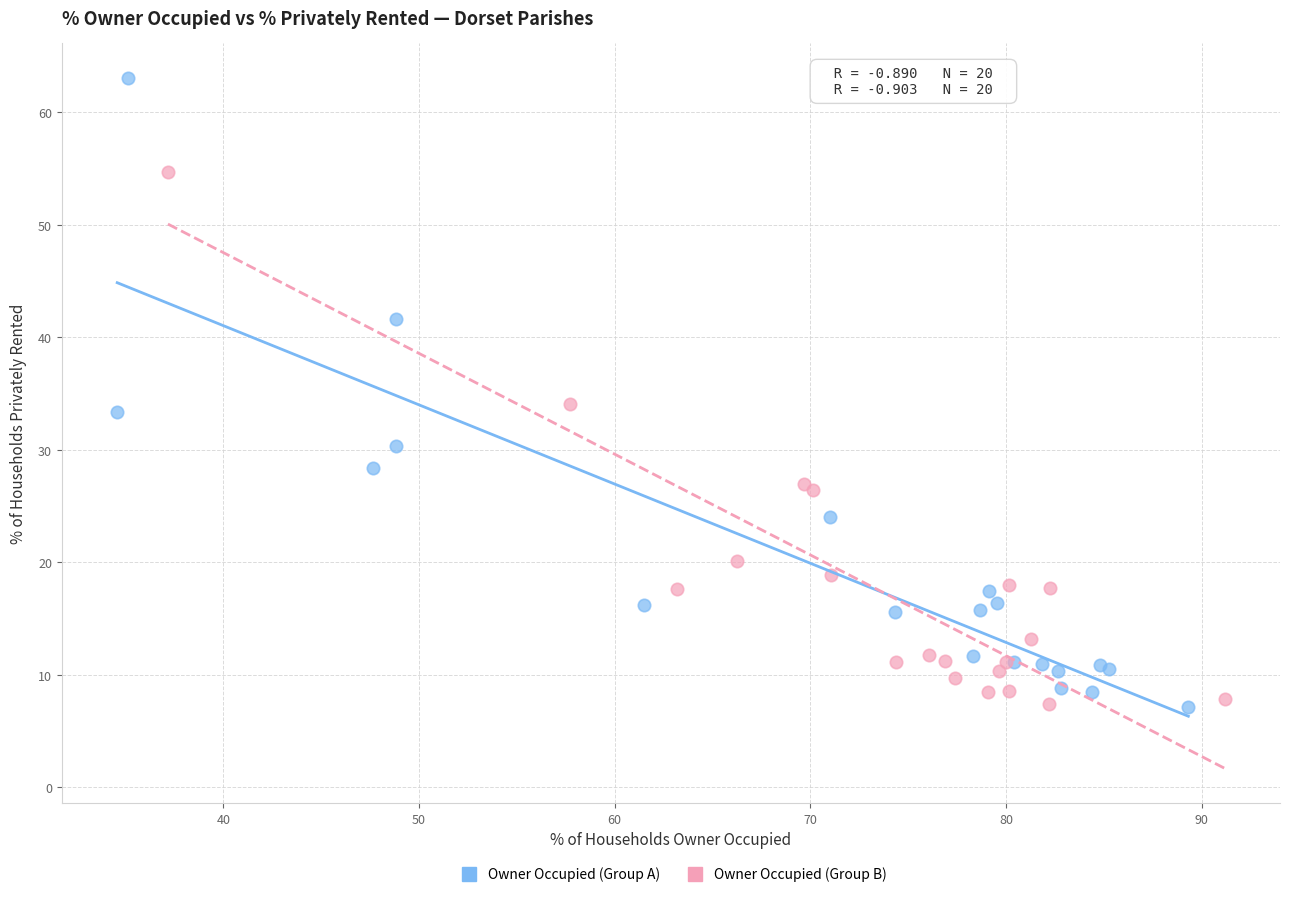

What are all the series names shown in the legend?

Owner Occupied (Group A), Owner Occupied (Group B)